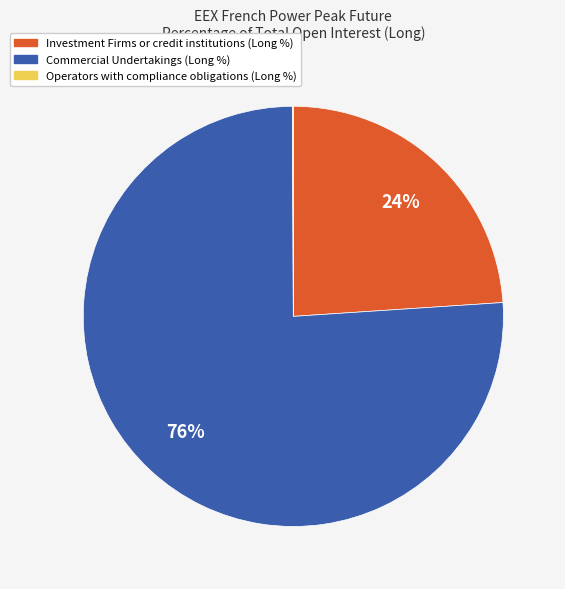

Does Commercial Undertakings (Long %) account for over 50% of the chart?

Yes